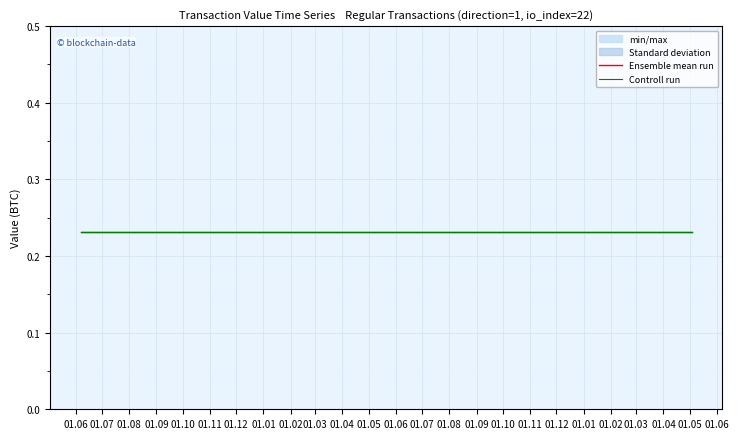

Is it true that value equals 0.1 at 8?

False